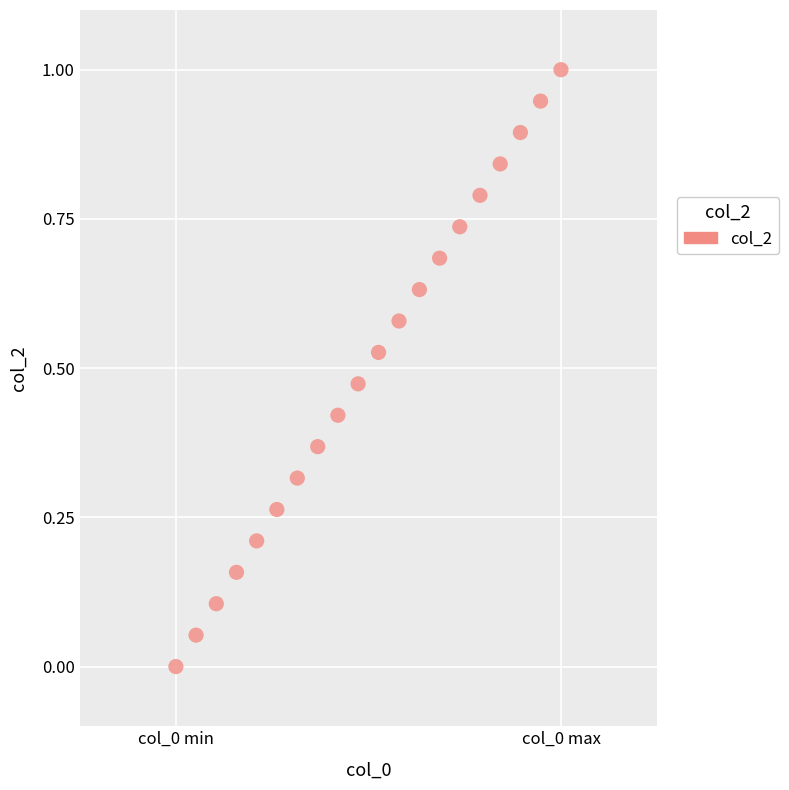

What is the range of X values (max minus min)?

2.0